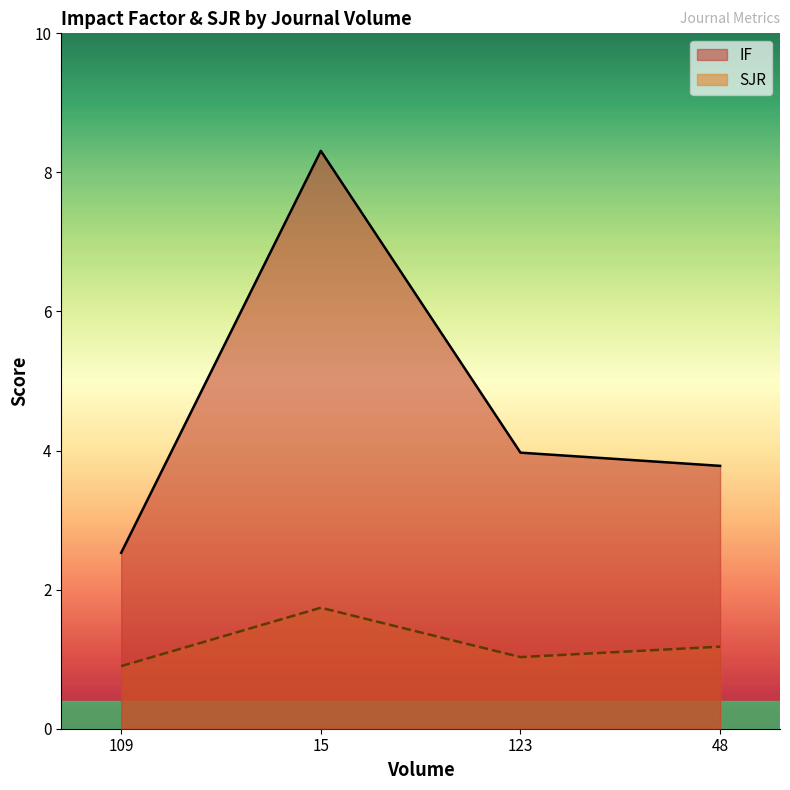

What is the label of the 1st point from the right?

48